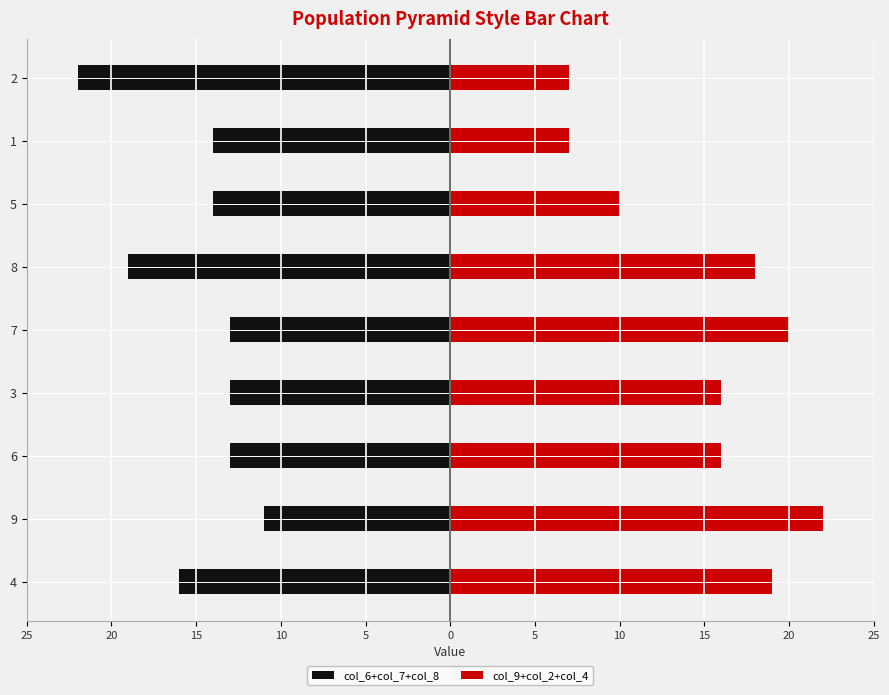

What is the sum of all col_9+col_2+col_4 values?

135